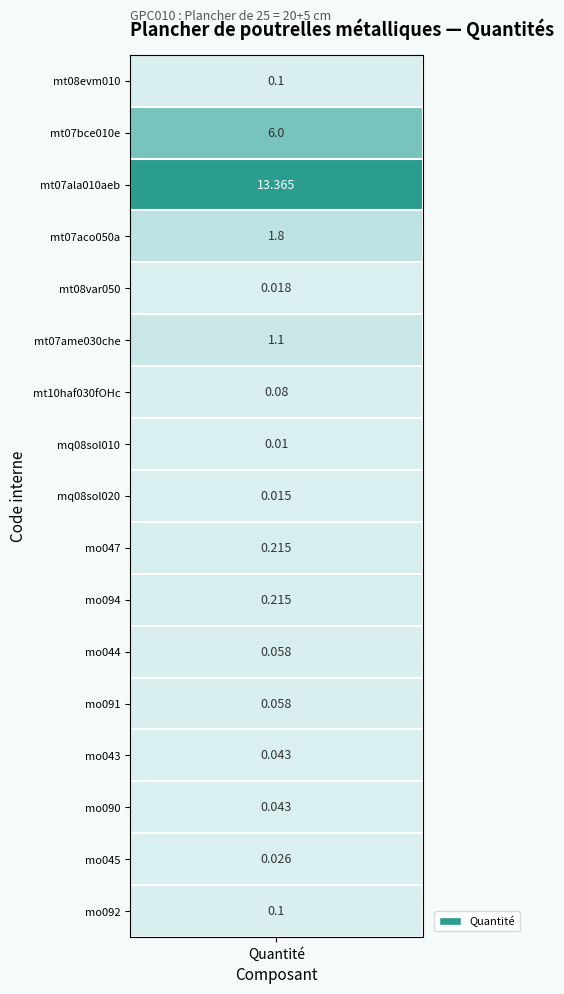

The chart shows a value of 0.3 at mt07ame030che. True or false?

False